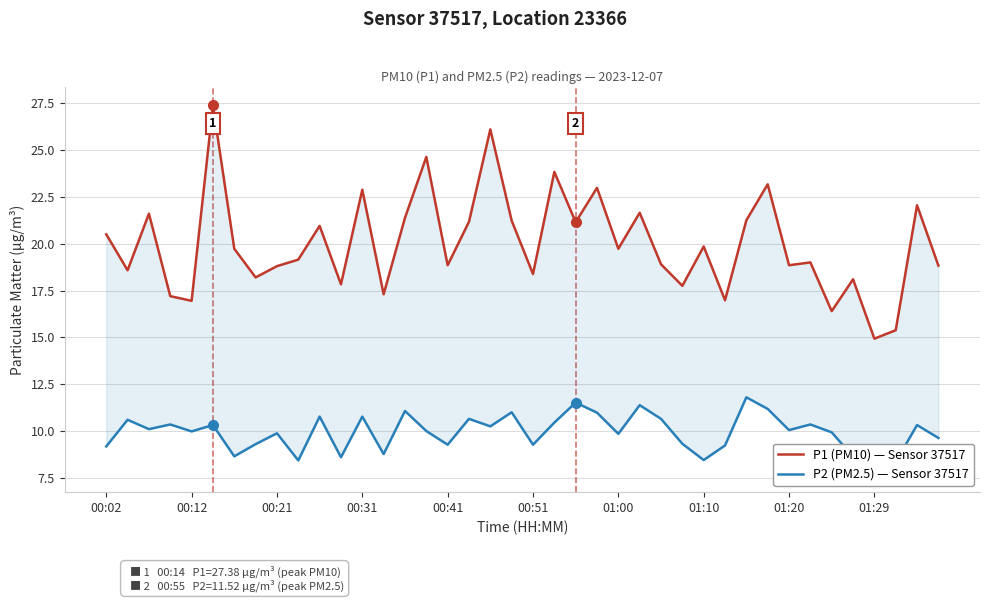

What is the difference between the maximum and minimum values in the P2 (PM2.5) — Sensor 37517 series?

4.1